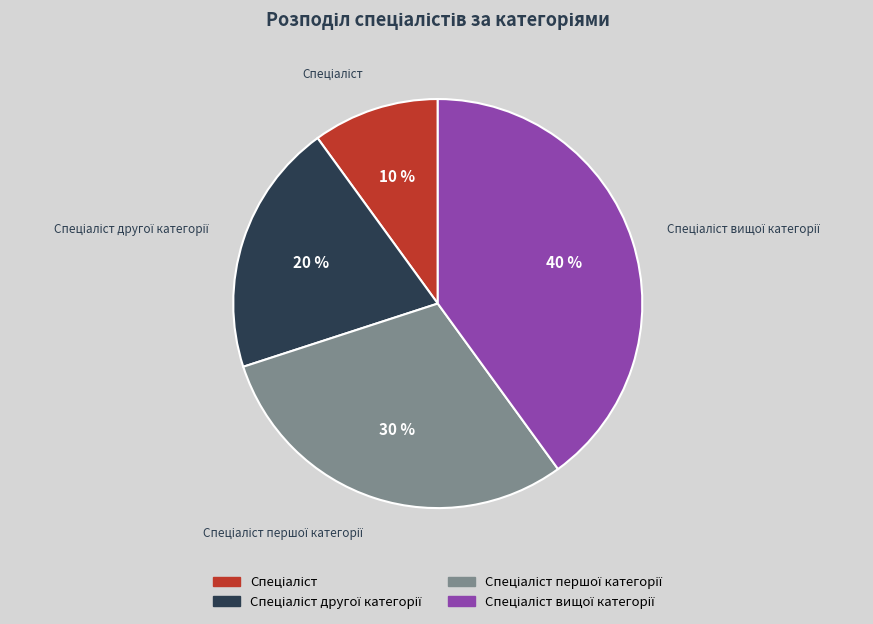

Is there any slice that represents more than half of the pie?

No